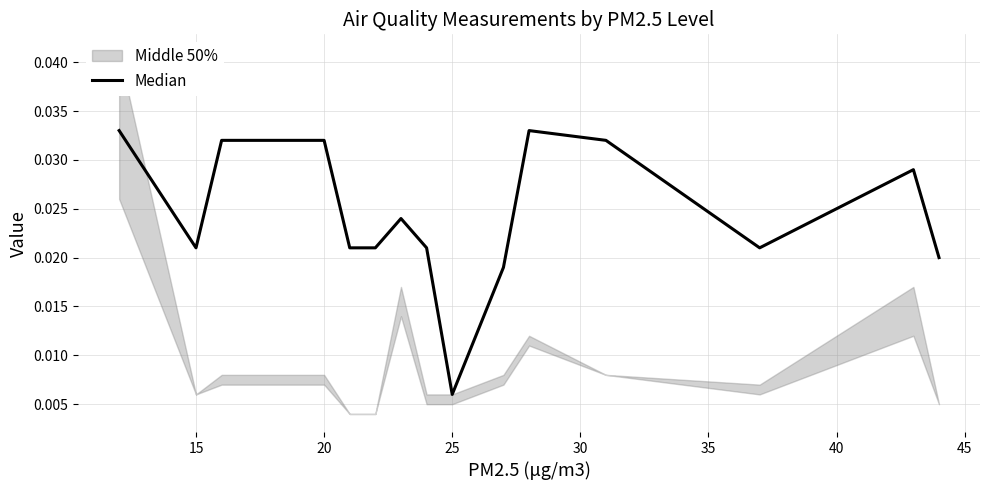

How many interior local peaks (higher than both neighbors) does the data have?

3